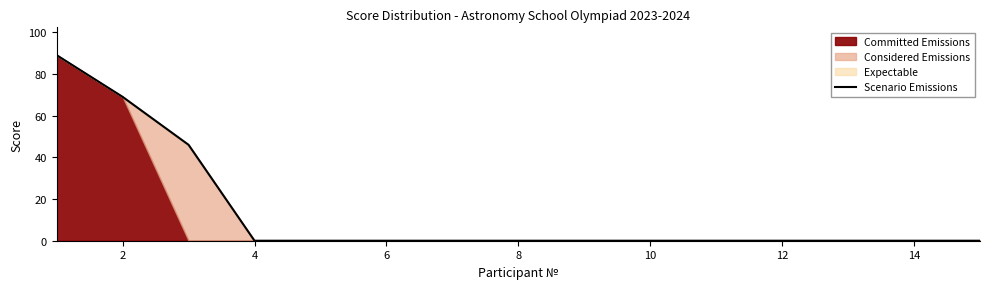

How many data points are above 0?

3